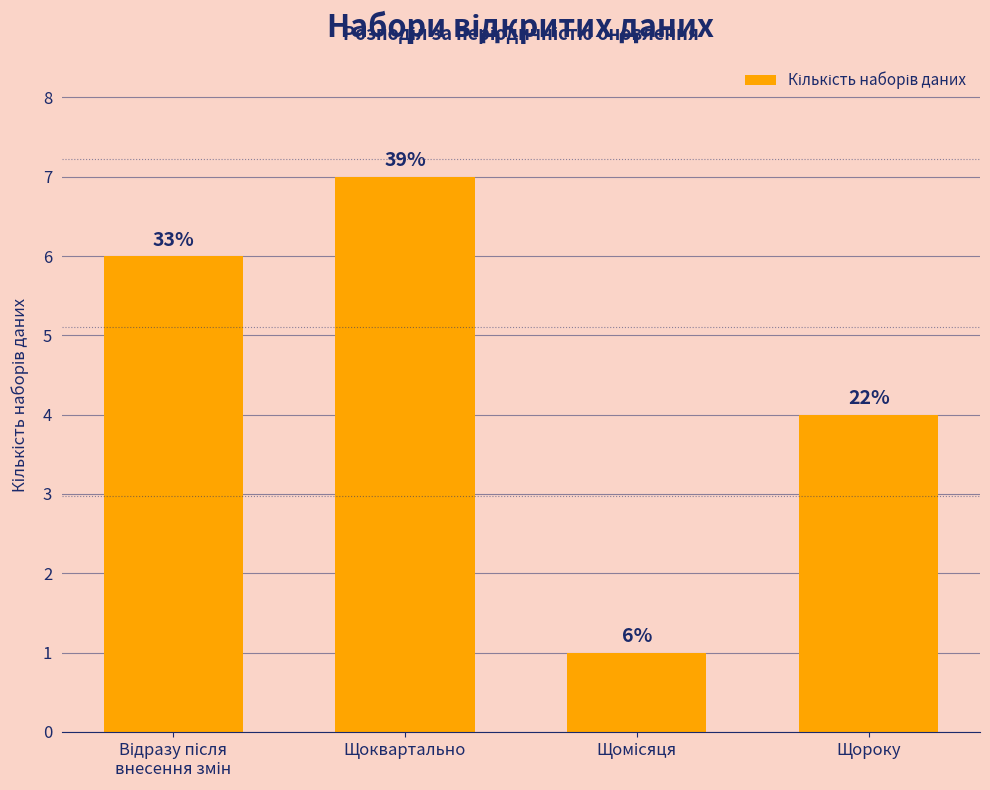

What is the maximum value shown in the chart?

7